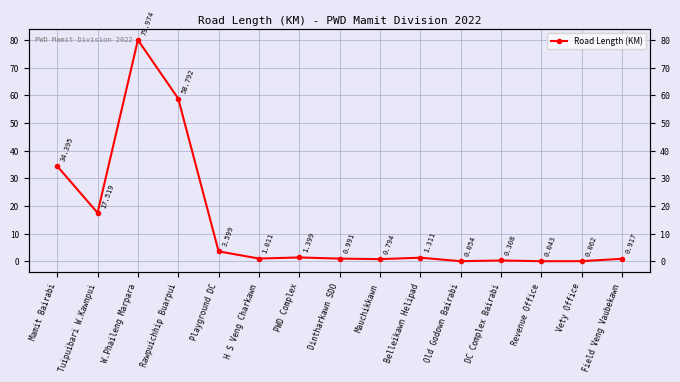

What is the average value?

13.4